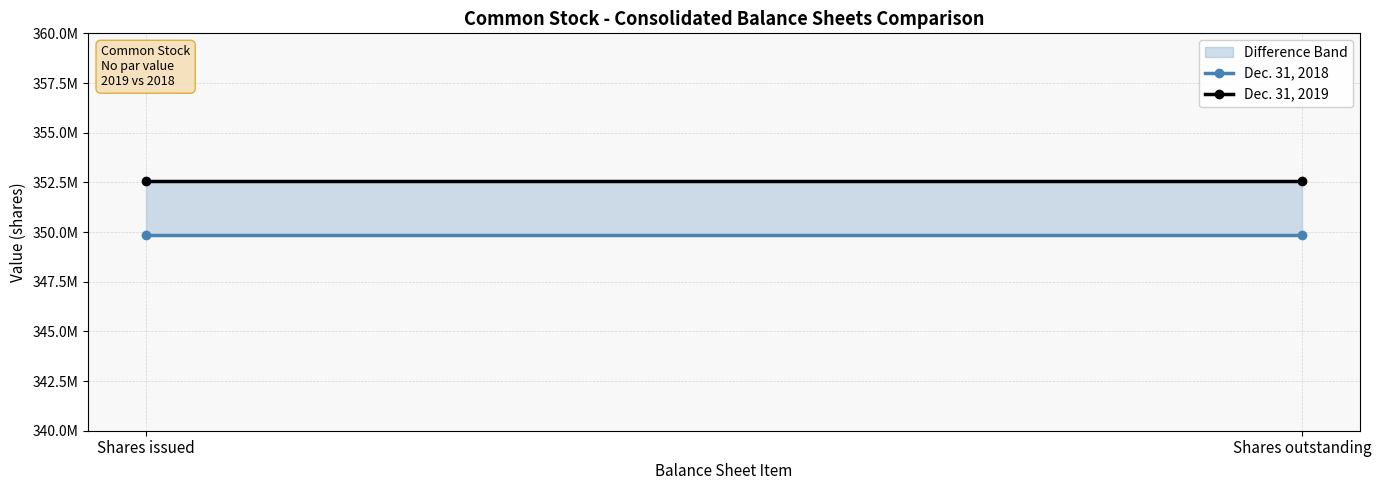

What is the lowest value of the Dec. 31, 2018 series?

349871102